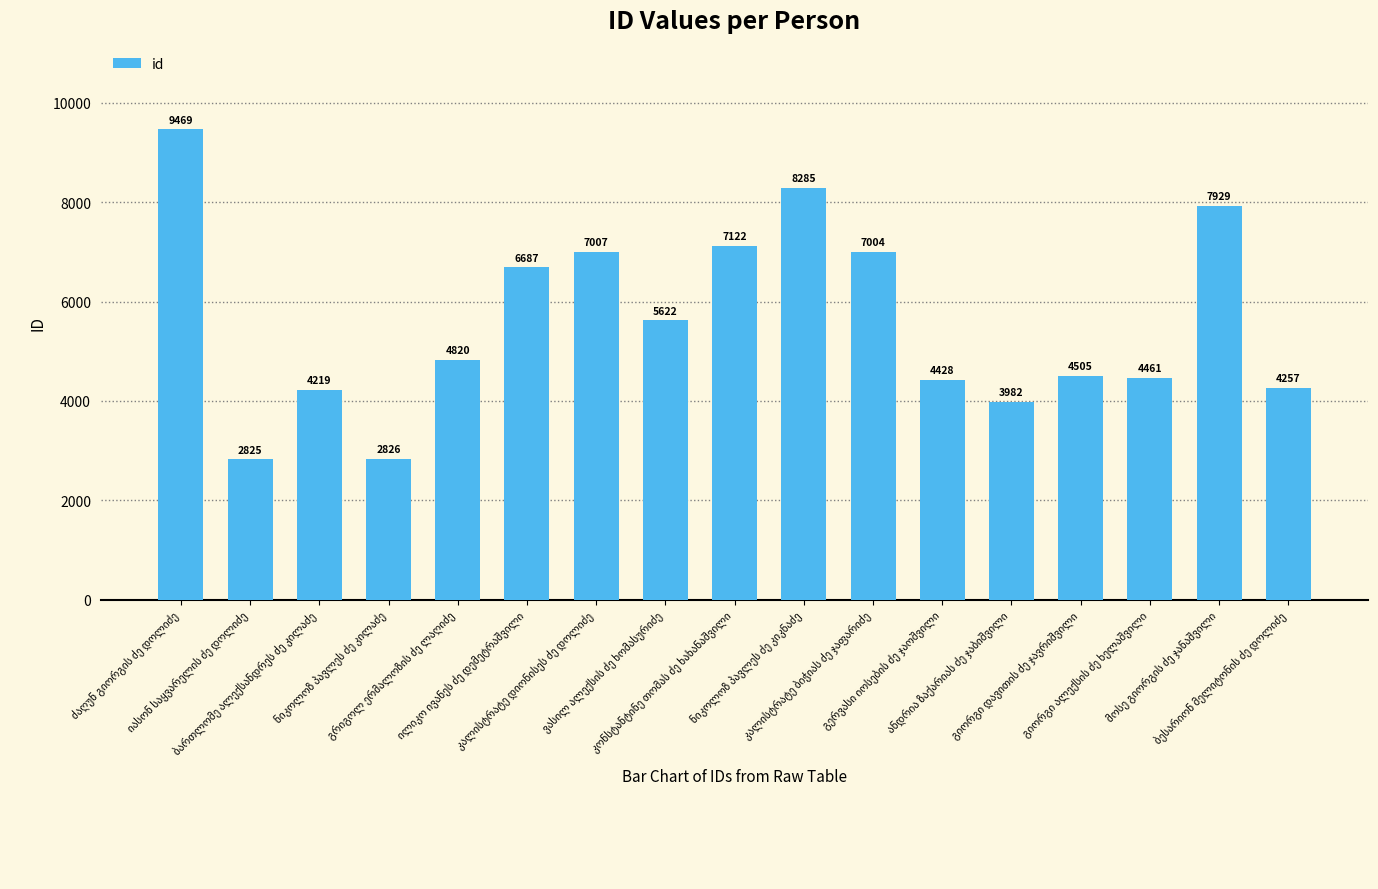

What is the value of the 1st bar from the left?

9469